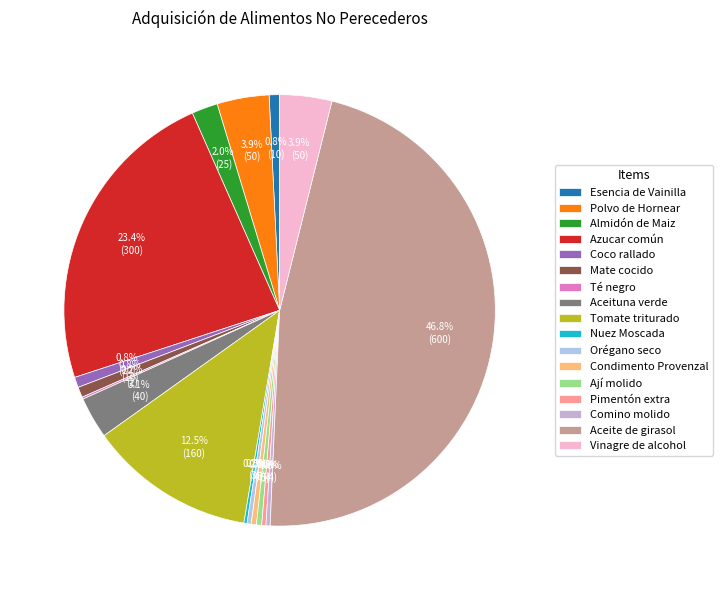

Rank the categories by value from lowest to highest.

Té negro, Nuez Moscada, Orégano seco, Pimentón extra, Comino molido, Condimento Provenzal, Ají molido, Esencia de Vainilla, Coco rallado, Mate cocido, Almidón de Maiz, Aceituna verde, Polvo de Hornear, Vinagre de alcohol, Tomate triturado, Azucar común, Aceite de girasol